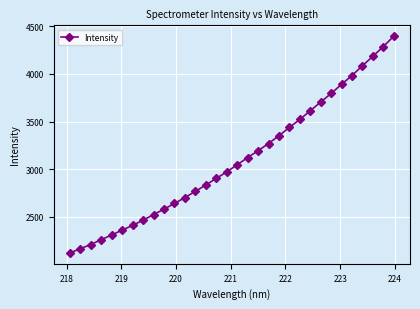

True or false: the data has more than 1 interior local peaks.

False